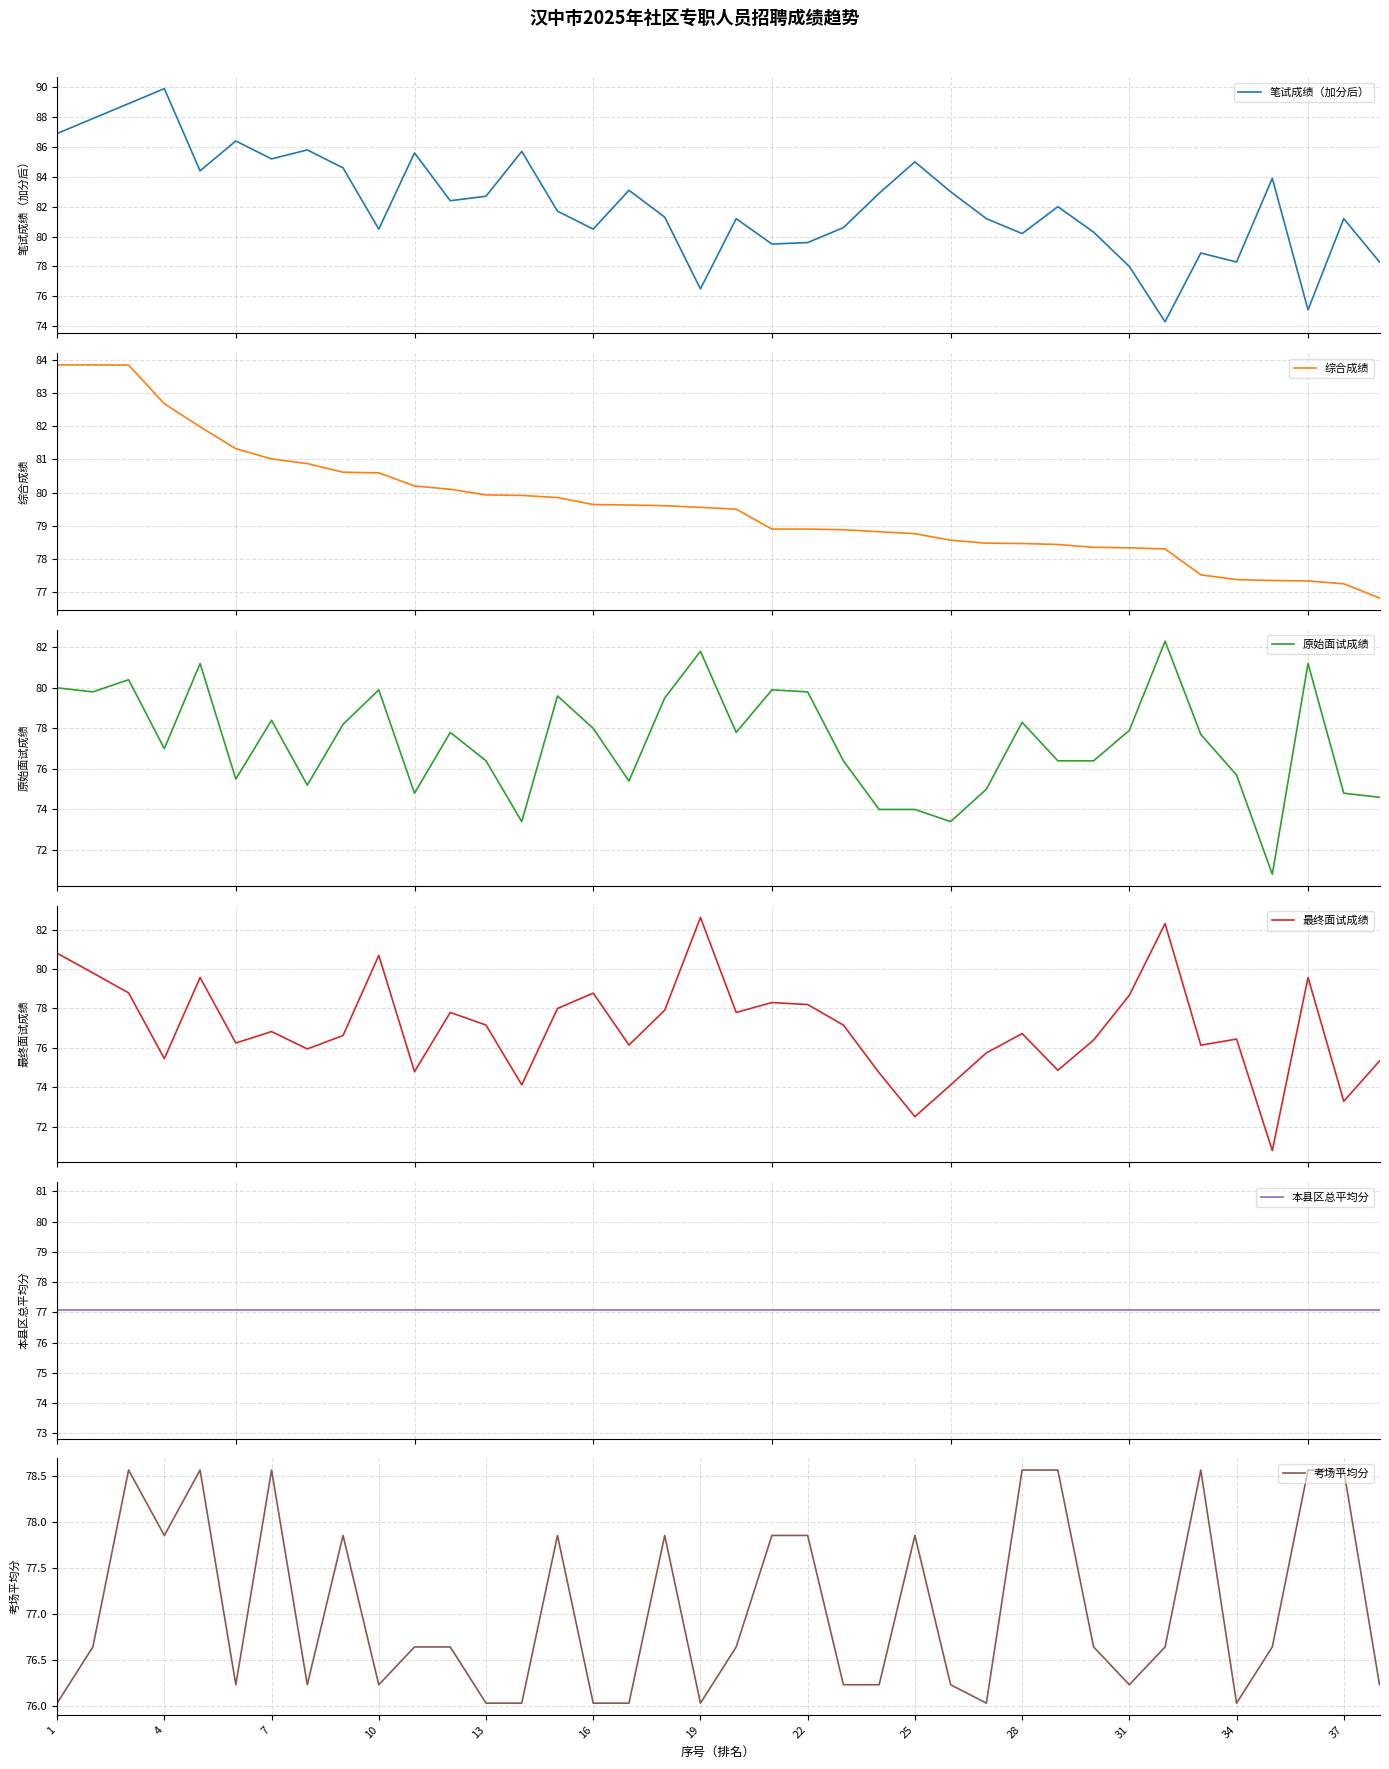

Where is 本县区总平均分 nearest to the value 77?

1